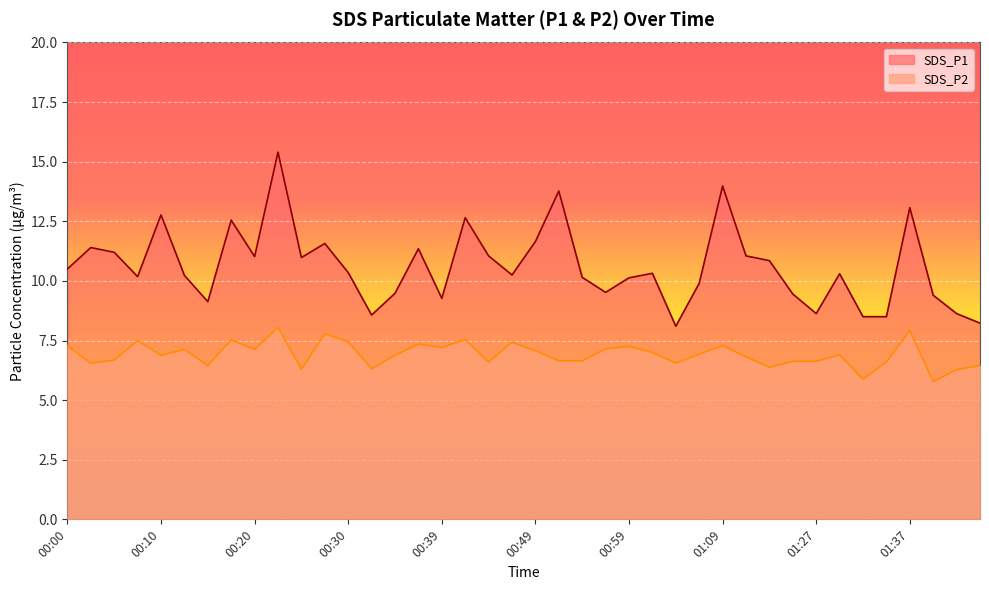

List the labels in order of SDS_P2 value, largest first.

00:22, 01:37, 00:27, 00:42, 00:18, 00:08, 00:30, 00:47, 00:37, 00:00, 01:09, 00:59, 00:39, 00:56, 00:13, 00:20, 00:49, 01:01, 01:06, 01:29, 00:10, 00:35, 01:11, 00:05, 00:52, 00:54, 01:24, 01:27, 00:44, 01:34, 00:03, 01:04, 00:15, 01:47, 01:22, 00:32, 00:25, 01:41, 01:32, 01:39